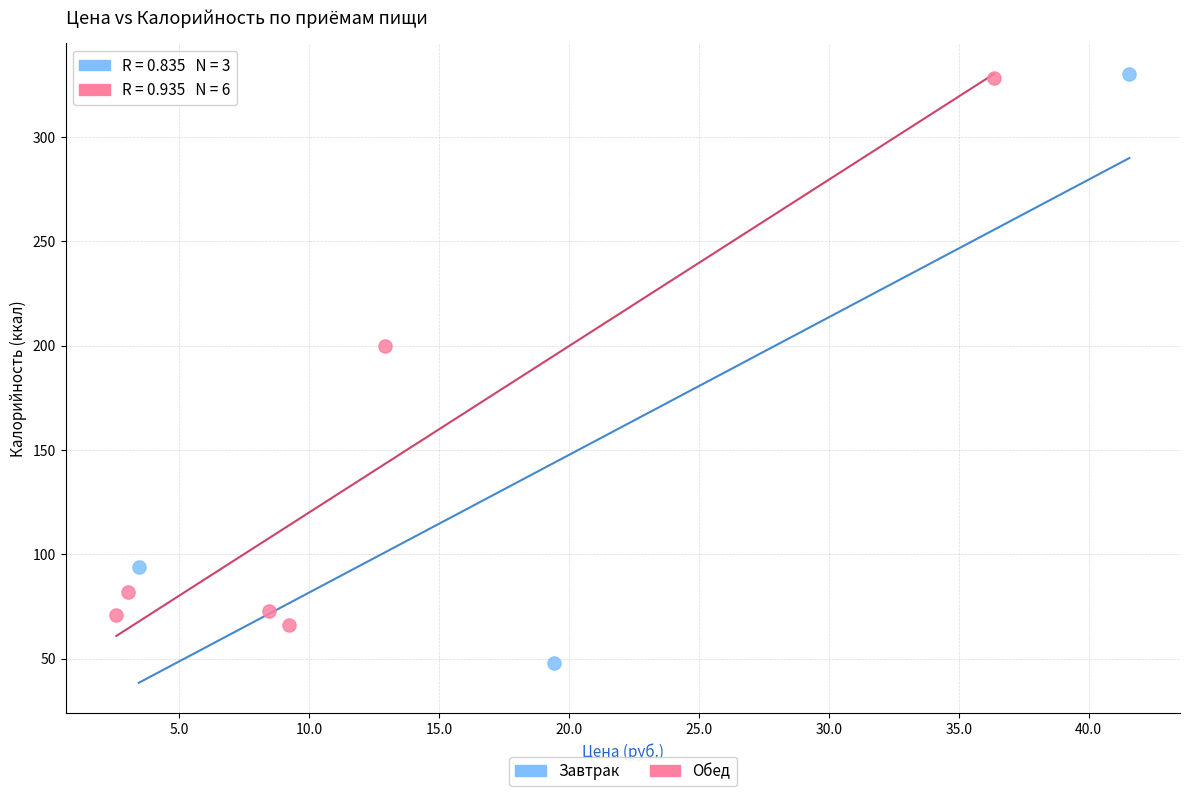

Which series has the widest spread of Y values?

Завтрак